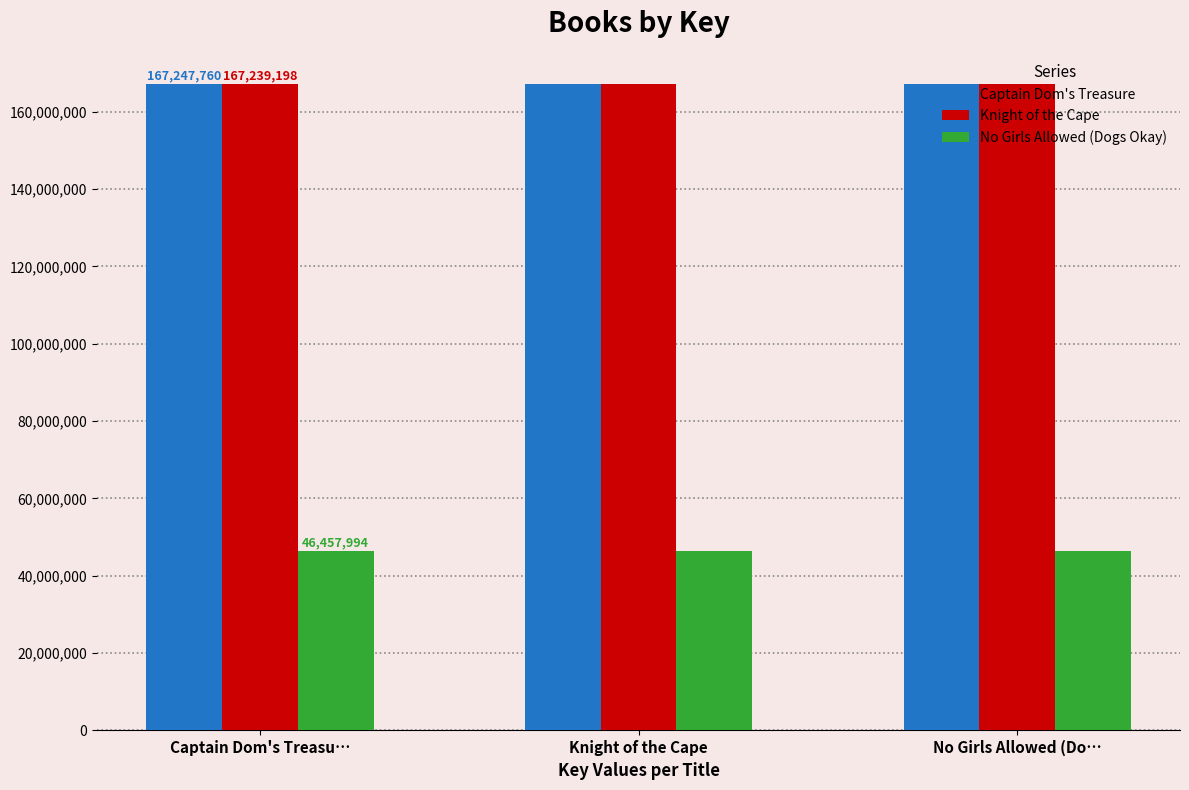

Is it true that Knight of the Cape equals 167239198 at Captain Dom's Treasu…?

True